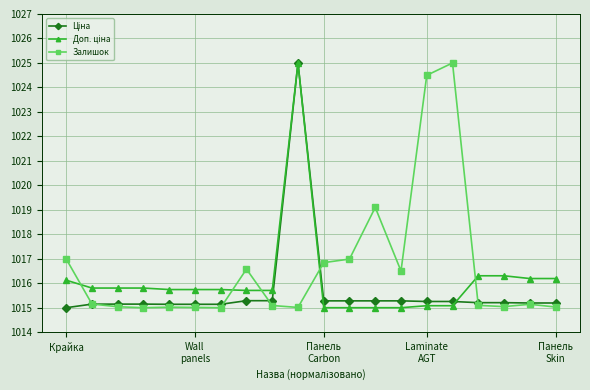

Does the chart have visible grid lines?

Yes